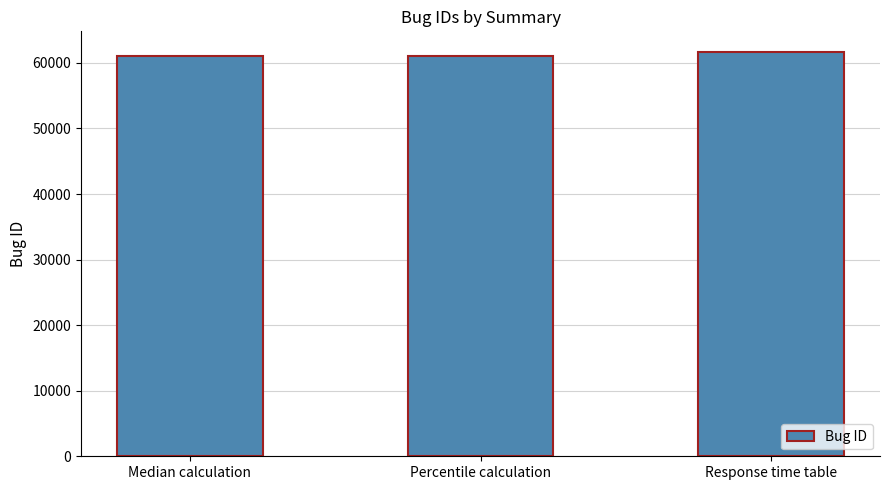

What is the sum of the values at Median calculation and Percentile calculation?

122149